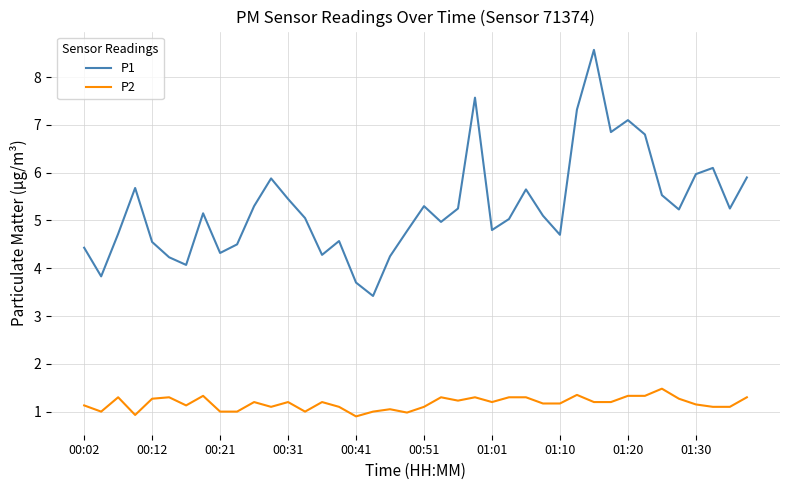

What are all the series names shown in the legend?

P1, P2